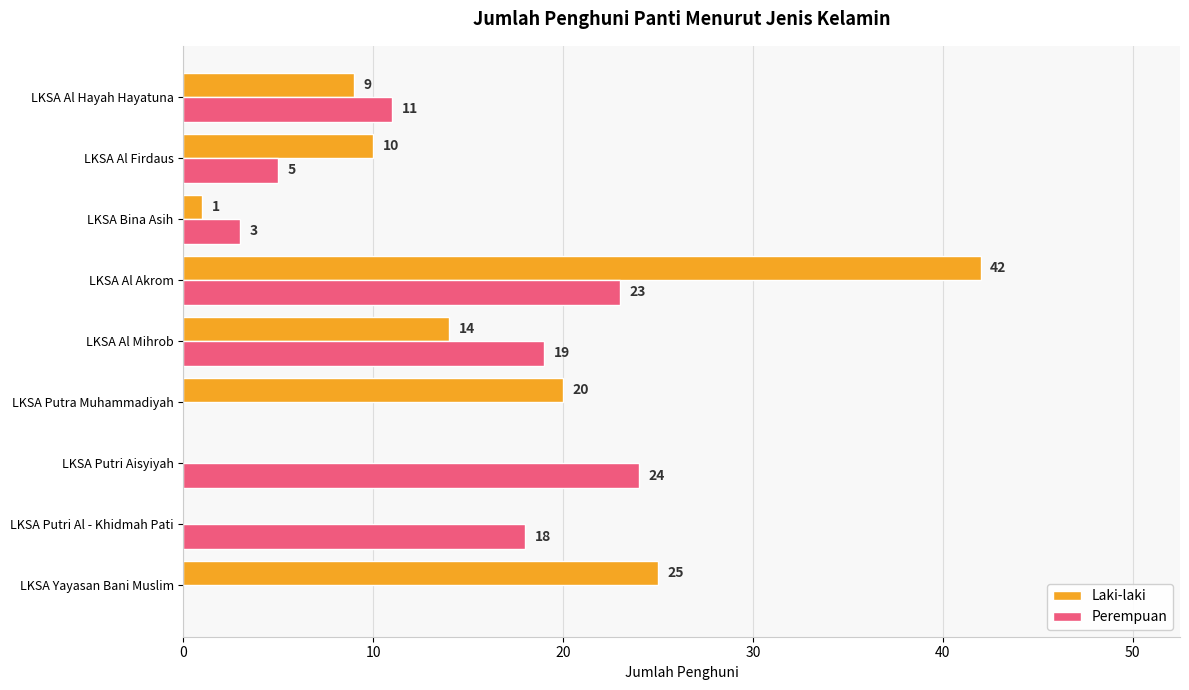

What is the total value across all series at LKSA Putri Al - Khidmah Pati?

18